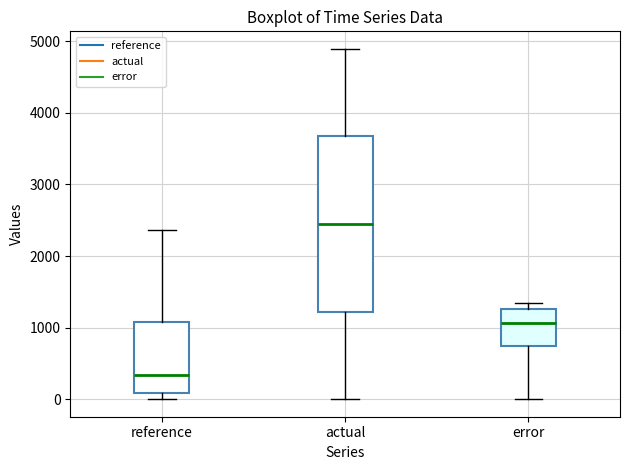

Reading left to right, transcribe this box plot: for each box, give where its median line is, the range the box spans, and where its two whiskers end, as read against the y-axis. The values are not printed on the chart, so give them approximately, as read against the axis.

reference: median 300, box 100 to 1100, whiskers 0 to 2400
actual: median 2400, box 1200 to 3700, whiskers 0 to 4900
error: median 1100, box 700 to 1300, whiskers 0 to 1300 (just above the box's upper edge)